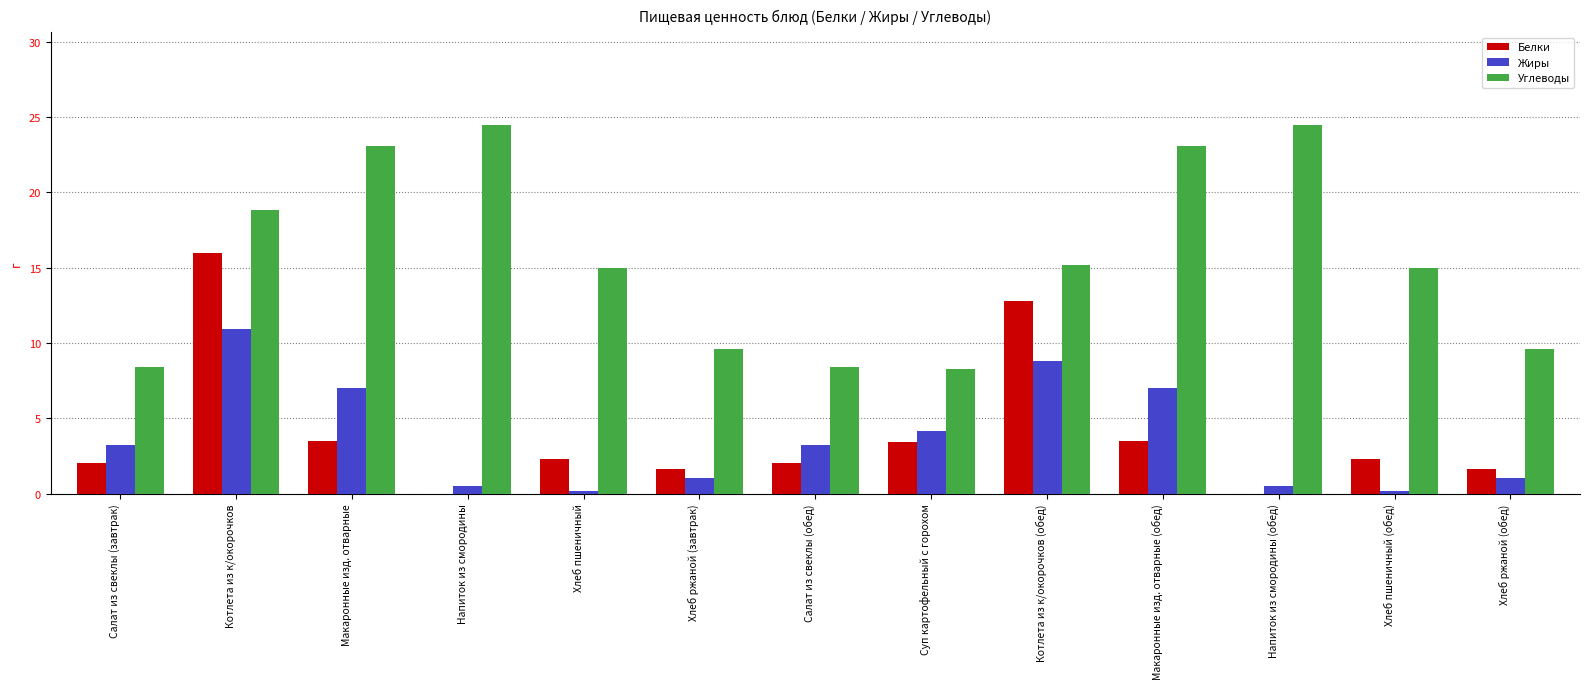

Which series has the largest total across all categories?

Углеводы